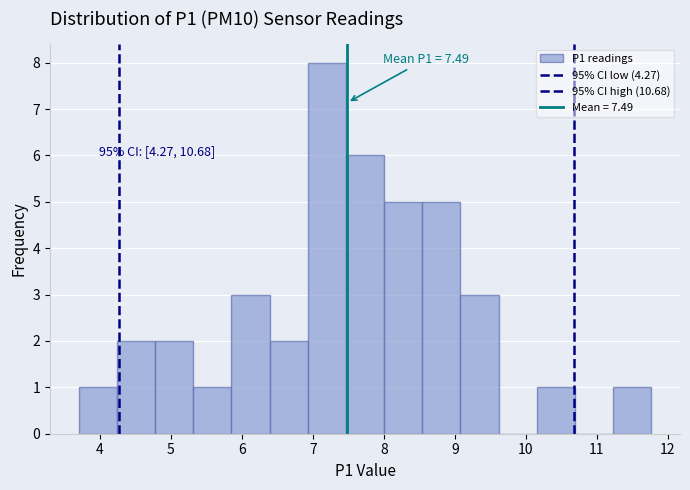

Which range on the x-axis has the tallest bar?

6.9 to 7.5